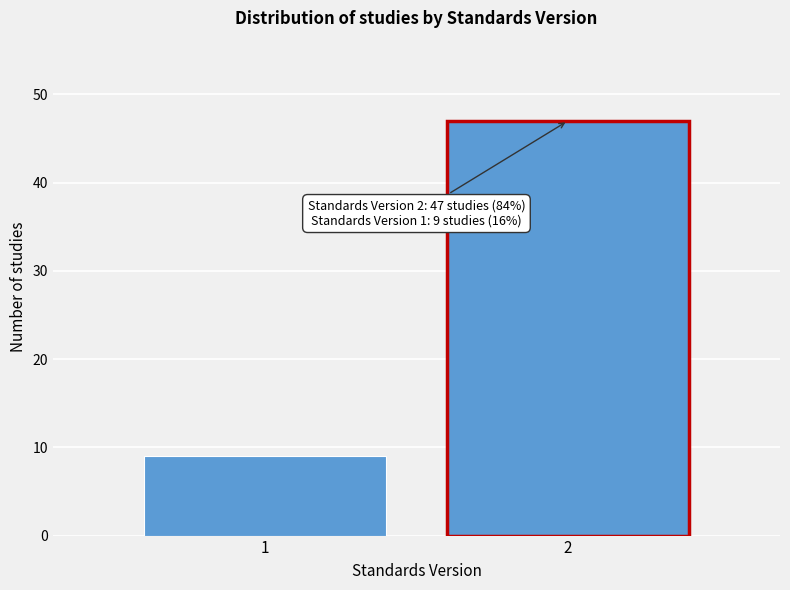

Reading left to right, list all the values displayed in this chart.

1=9	2=47